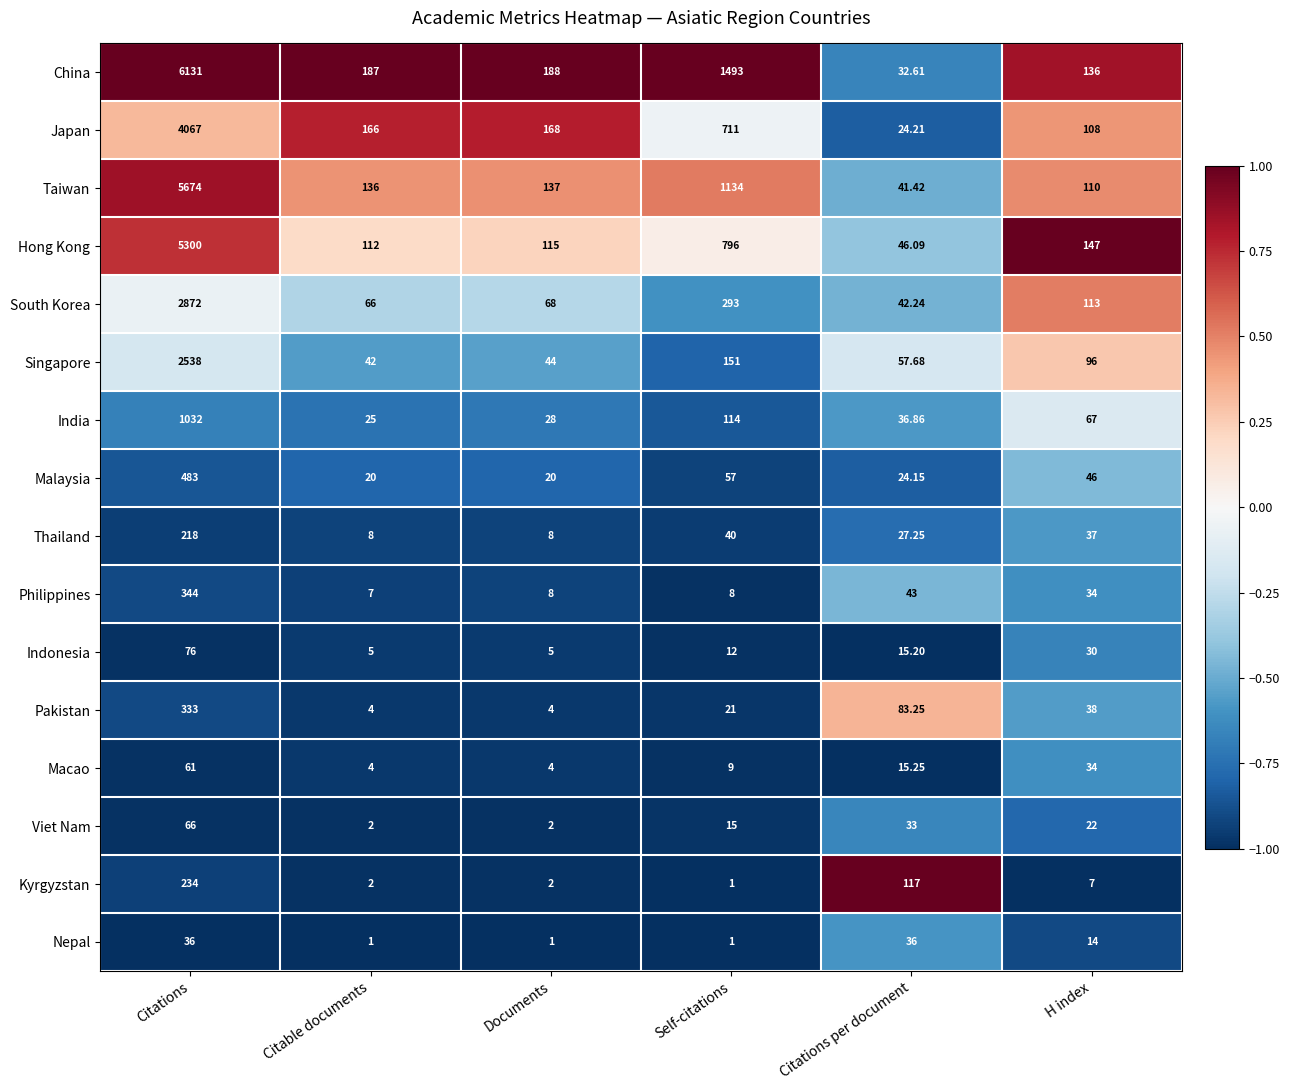

Between Documents and H index, which series saw the biggest shift?

Japan